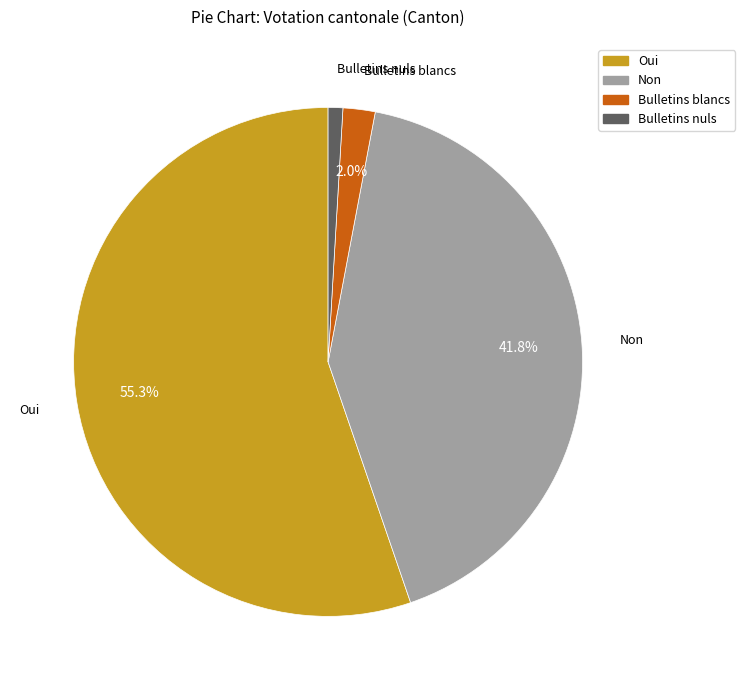

Which has a higher value, Bulletins blancs or Oui?

Oui